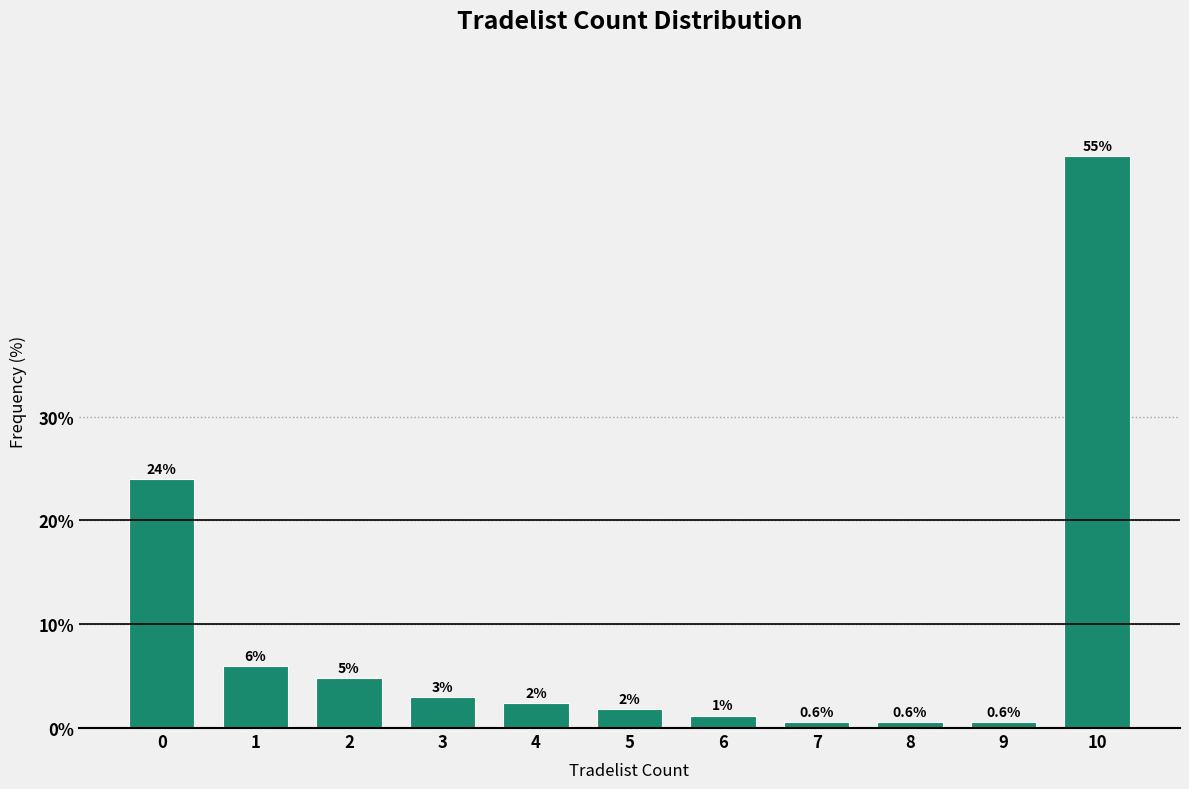

Reading right to left, transcribe all the data shown in this chart.

55.1	0.6	0.6	0.6	1.2	1.8	2.4	3.0	4.8	6.0	24.0